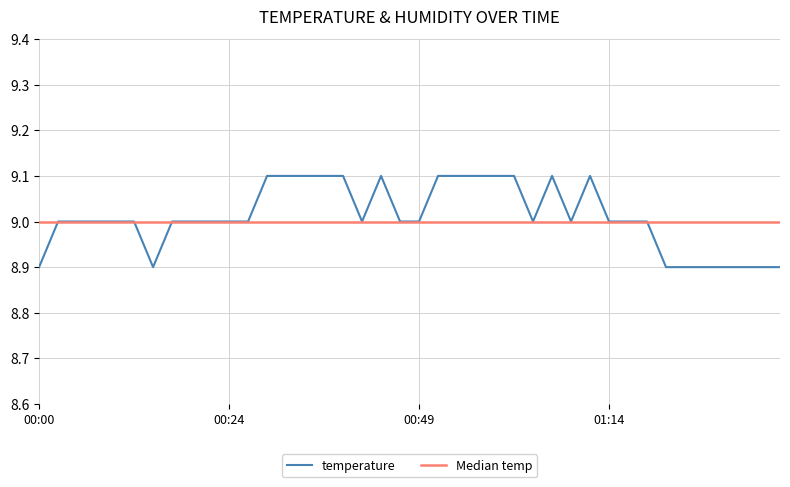

List the labels in order of value, smallest first.

00:00, 00:14, 01:21, 01:24, 01:26, 01:29, 01:31, 01:33, 01:36, 00:02, 00:04, 00:07, 00:09, 00:12, 00:17, 00:19, 00:22, 00:24, 00:27, 00:41, 00:46, 00:49, 01:04, 01:09, 01:14, 01:16, 01:19, 00:29, 00:32, 00:34, 00:37, 00:39, 00:44, 00:51, 00:54, 00:56, 00:59, 01:01, 01:06, 01:11